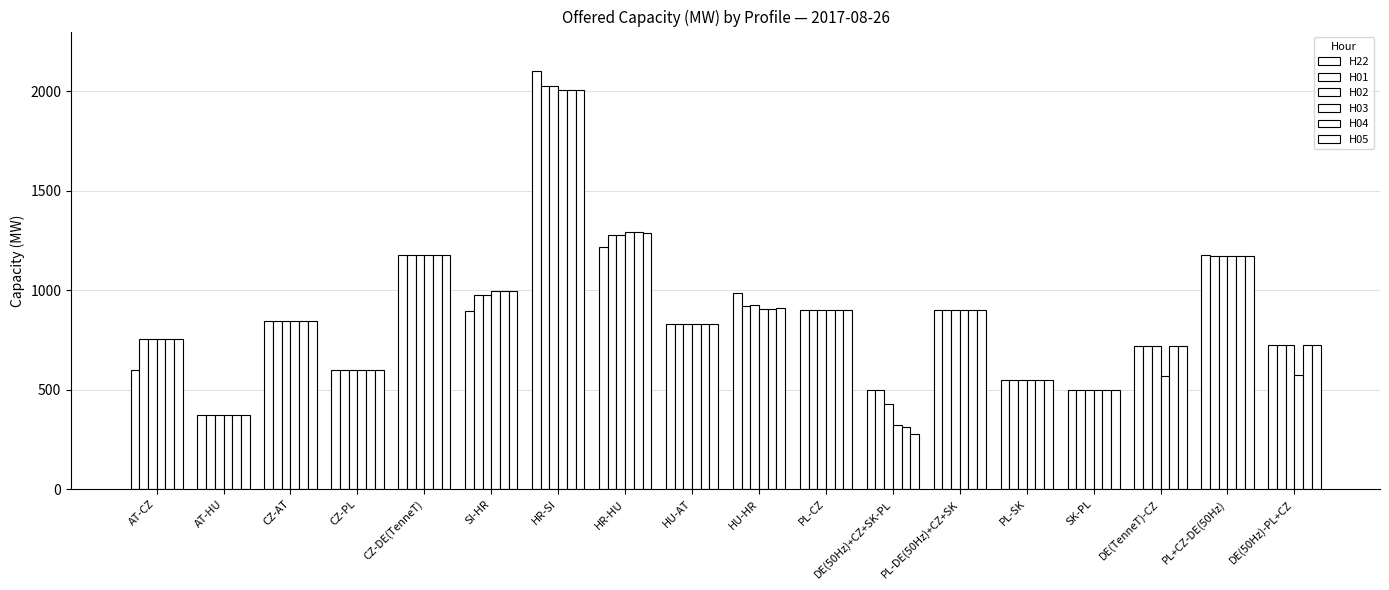

What is the smallest value displayed?

278